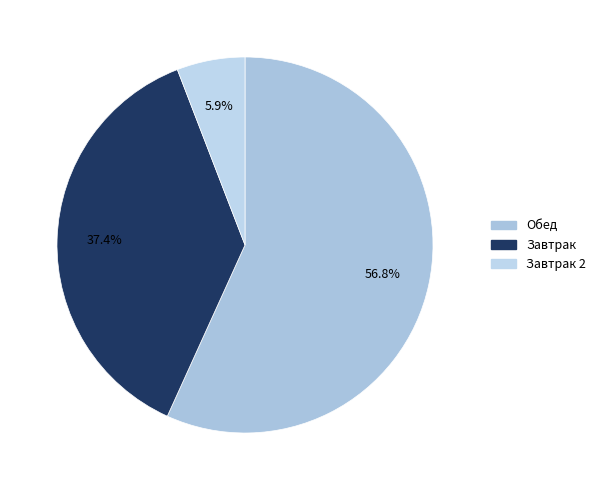

Count the number of slices in the pie.

3